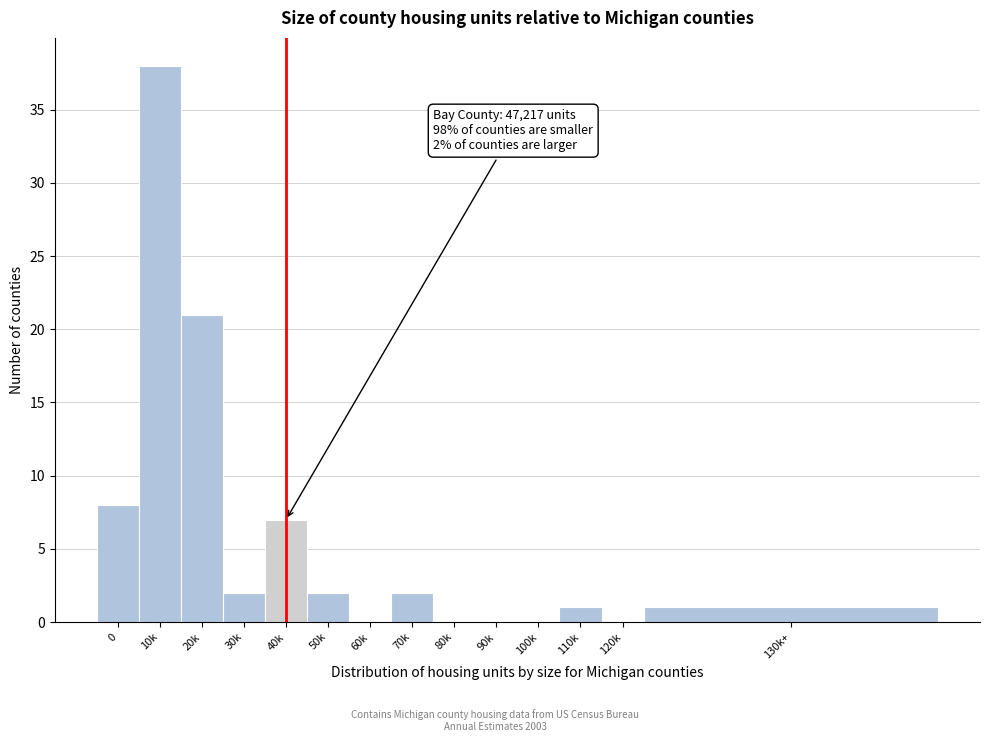

Reading left to right, extract all data points from this chart.

0=8	10k=38	20k=21	30k=2	40k=7	50k=2	60k=0	70k=2	80k=0	90k=0	100k=0	110k=1	120k=0	130k+=1